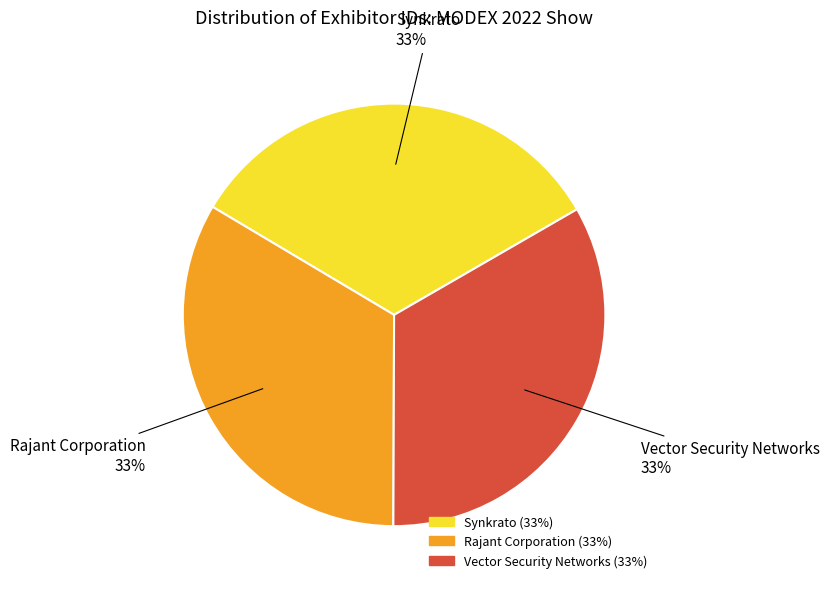

To the nearest percent, what percentage of the pie is Vector Security Networks?

33%